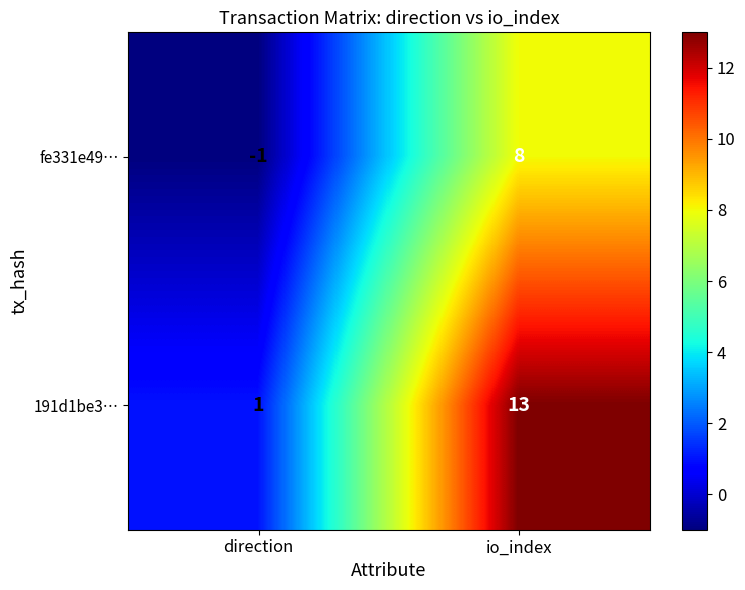

How many data points does each series have?

2